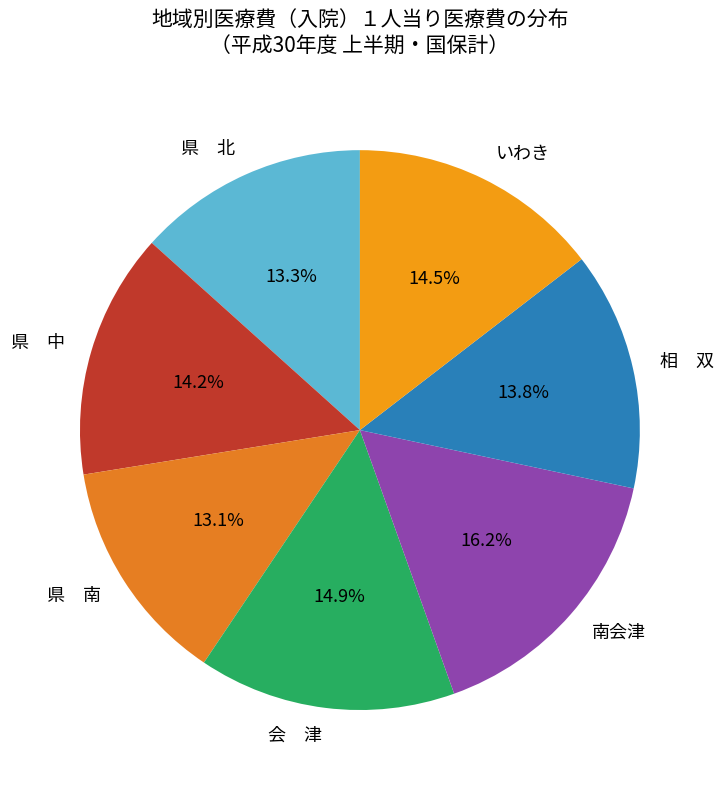

Is there any slice that represents more than half of the pie?

No